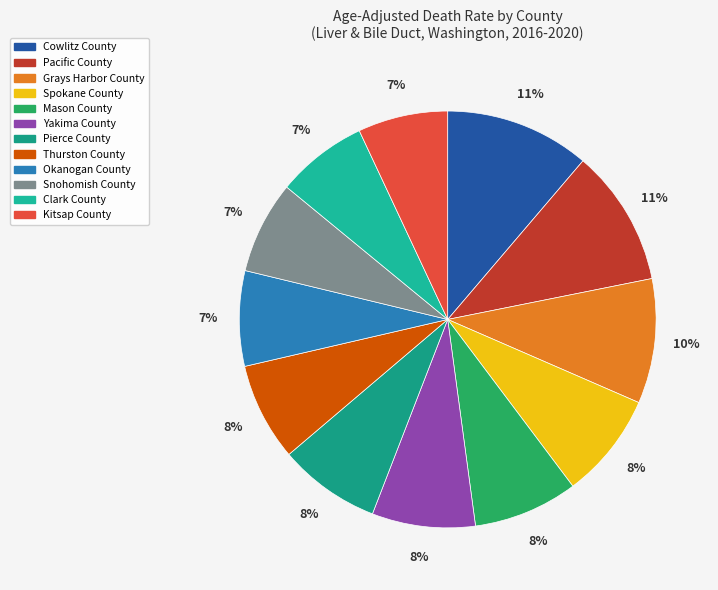

What percentage is NOT represented by Kitsap County?

93.0%